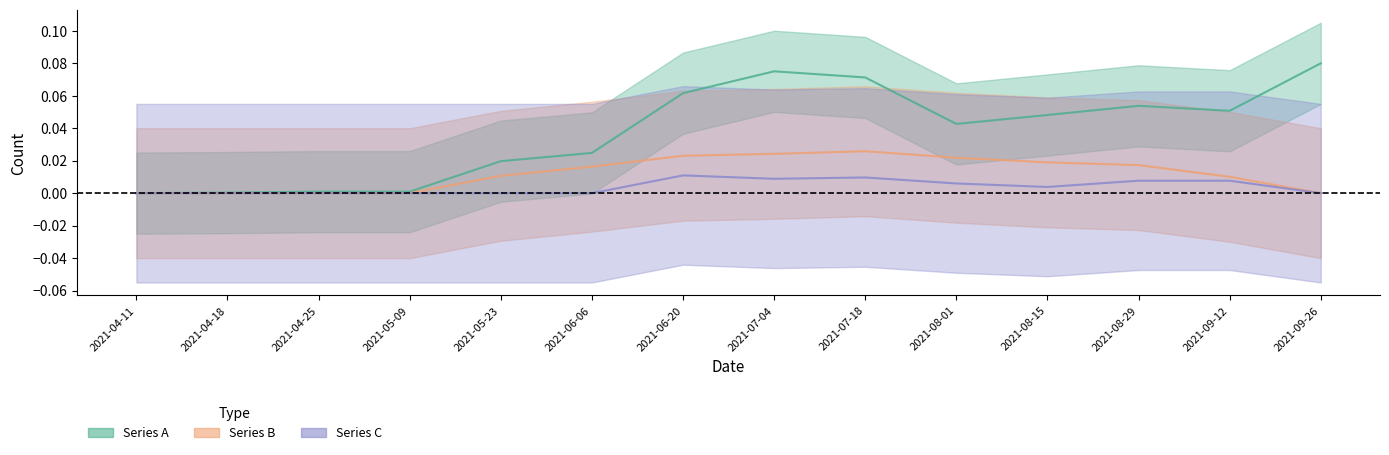

What is the highest value of the Series A series?

0.1